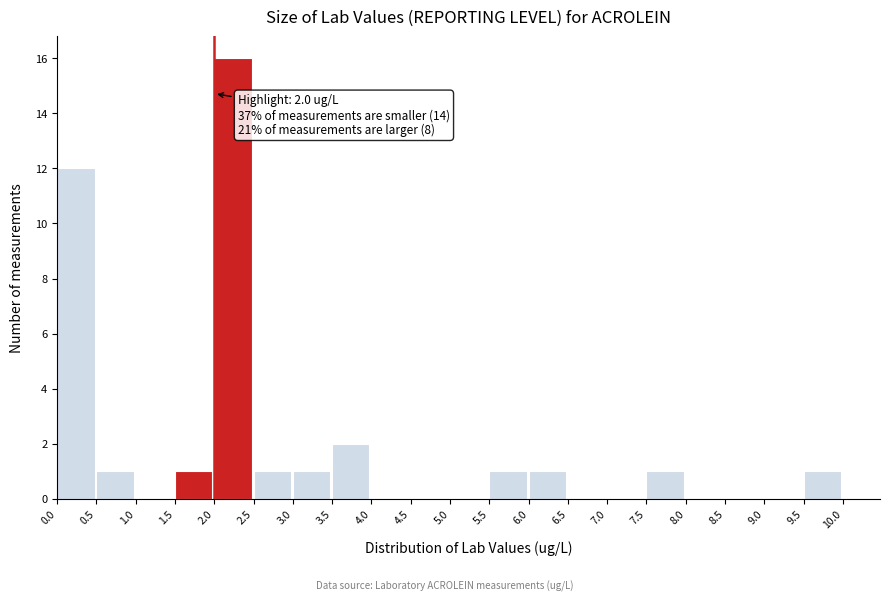

Over which range of the x-axis is the bar tallest?

2.0 to 2.5